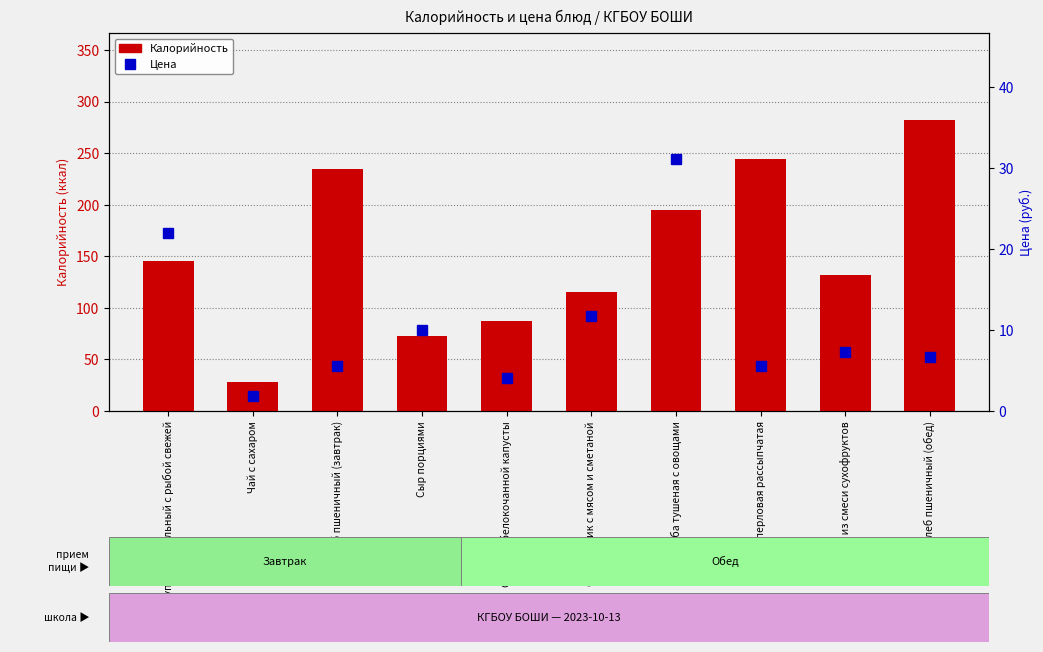

Which series changed the most between Чай с сахаром and Свекольник с мясом и сметаной?

Калорийность